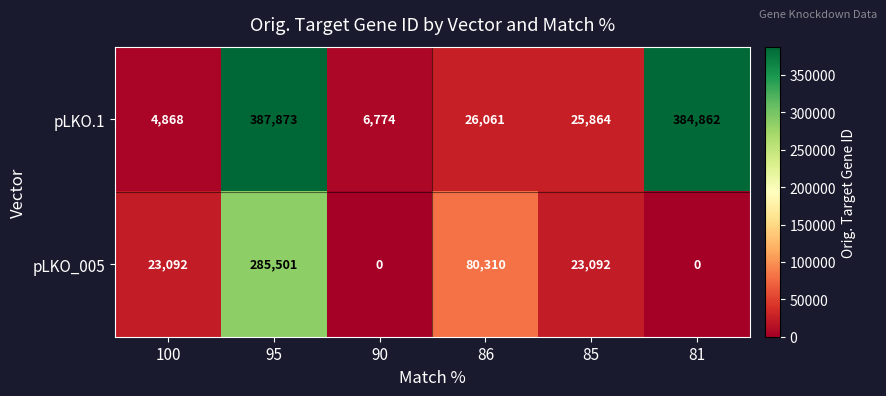

True or false: pLKO.1 has a value of 41136 at 85.

False